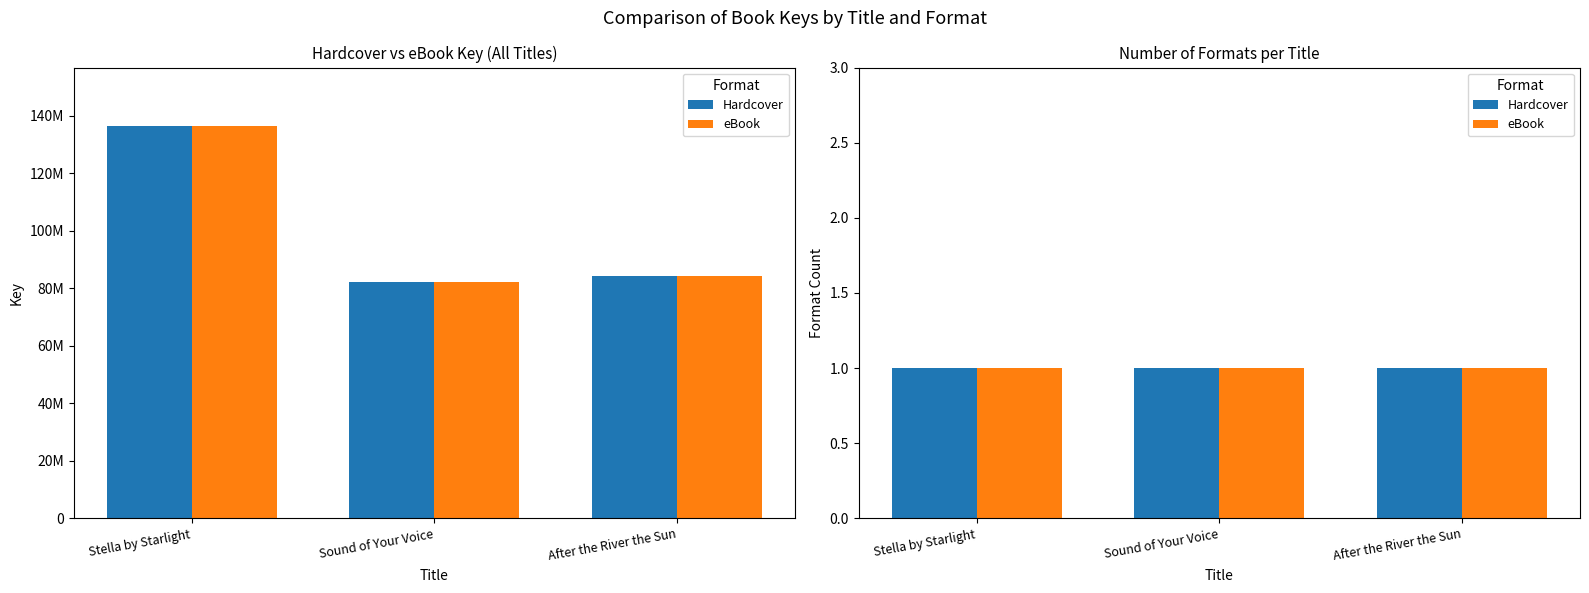

Is the value of eBook at After the River the Sun greater than the value of Hardcover at Stella by Starlight?

No